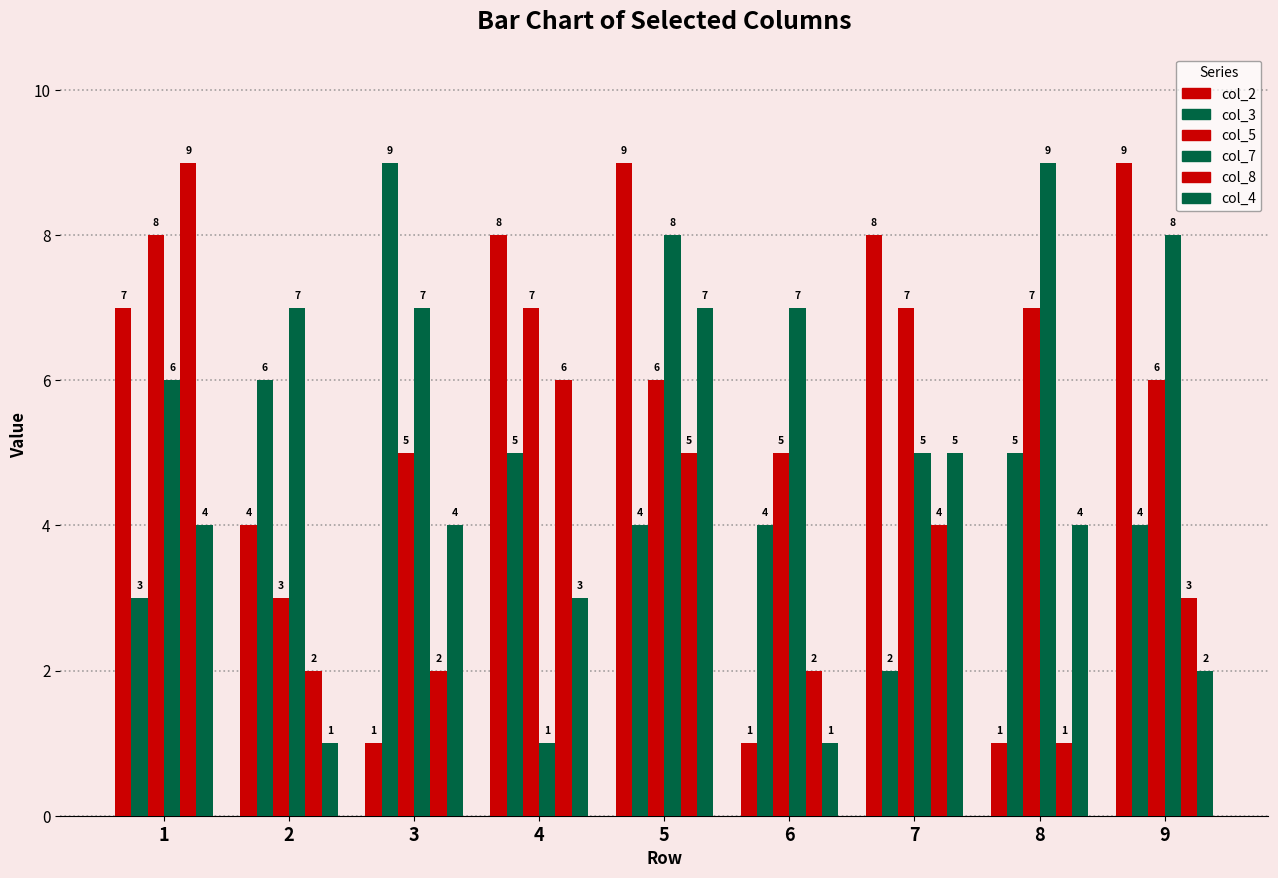

At how many categories does at least one series exceed 6?

9